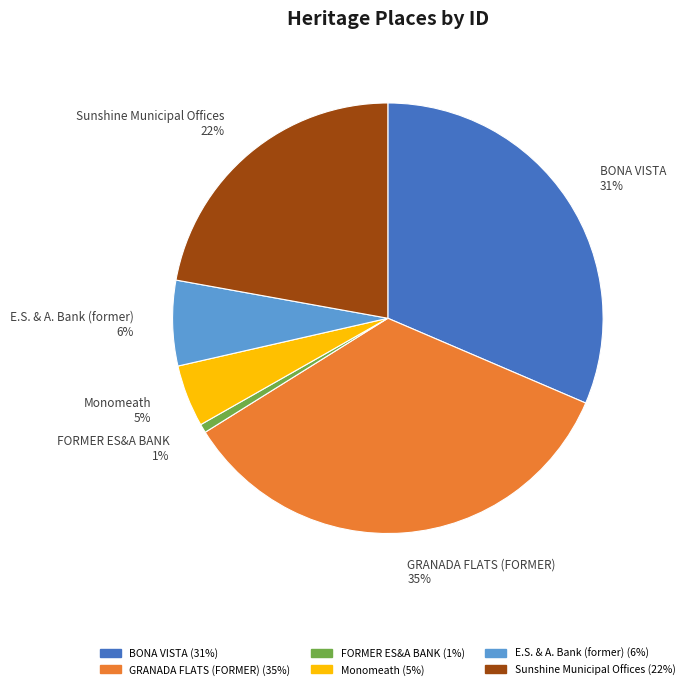

Is the sum of GRANADA FLATS (FORMER) 35% and FORMER ES&A BANK 1% greater than half?

No